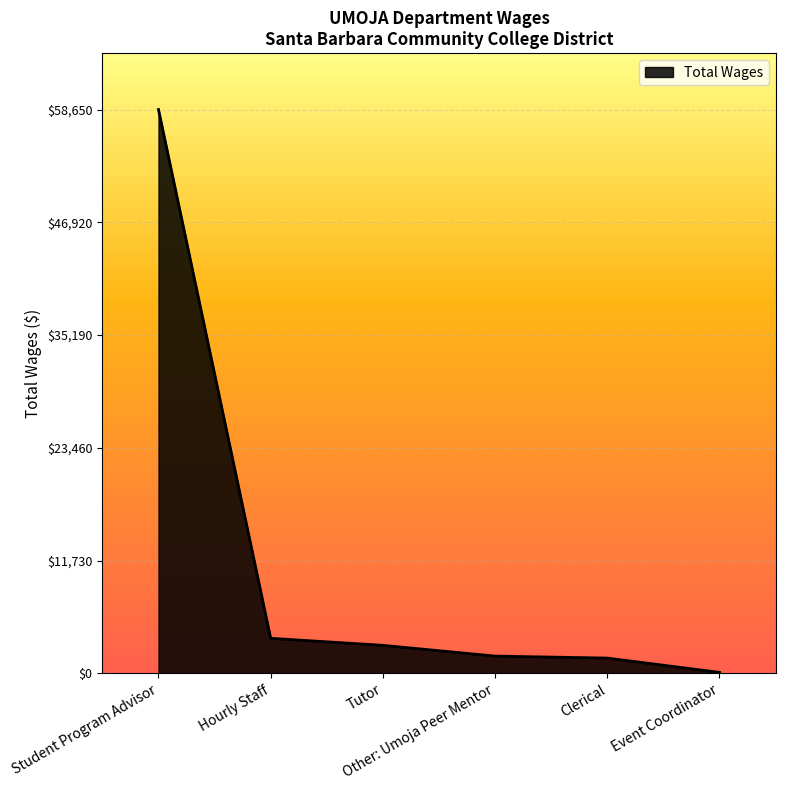

What is the change in value from Other: Umoja Peer Mentor to Clerical?

-207